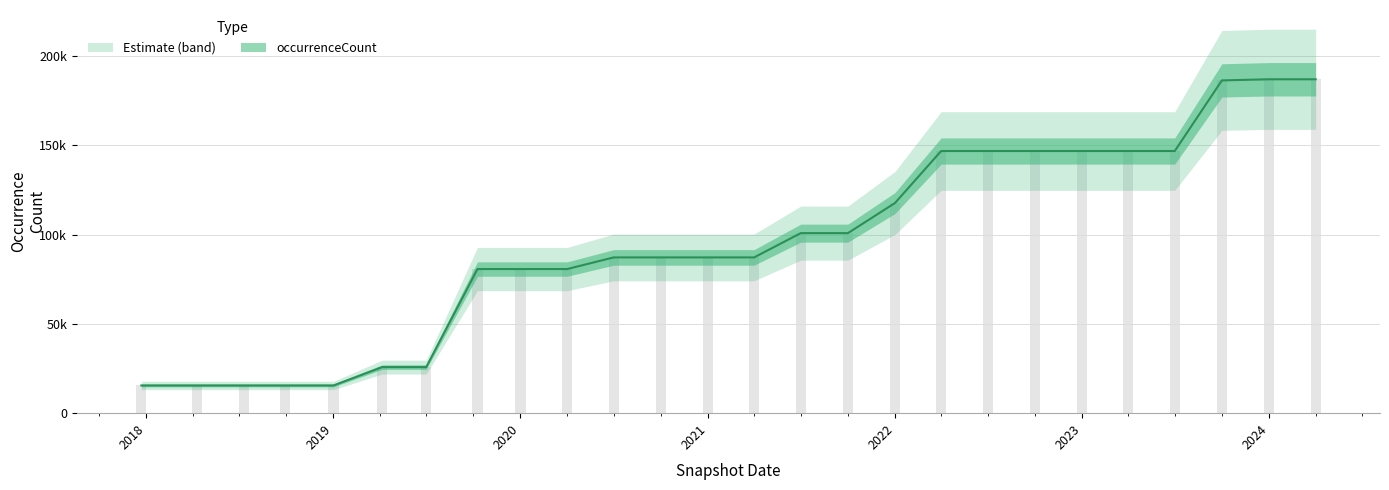

Is it true that the value at 2024-04-01 is 187012?

True